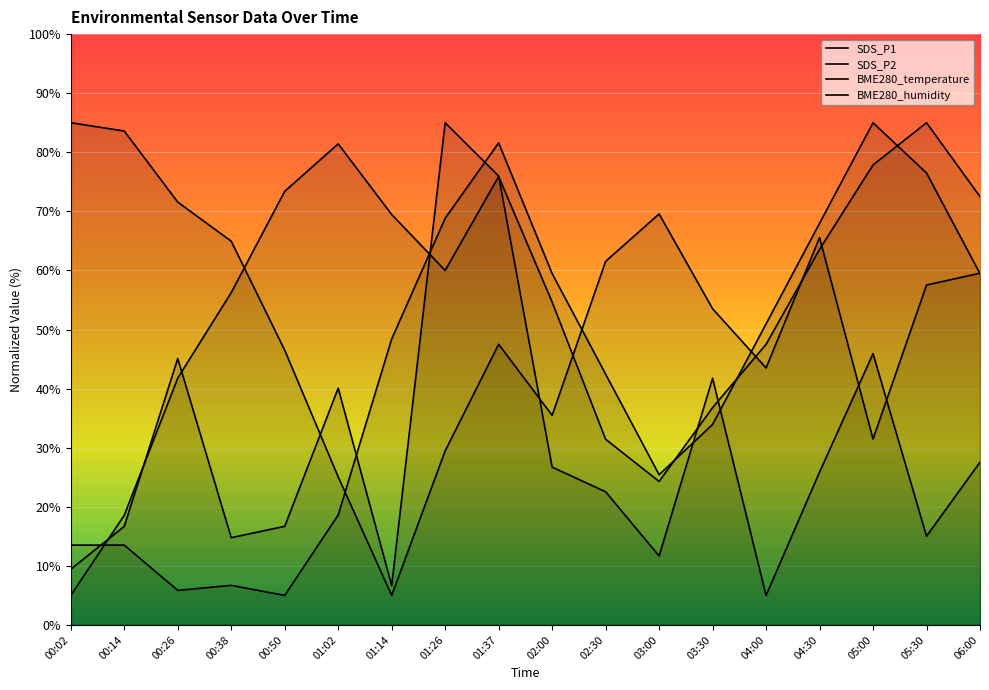

Rank the series by their maximum value, from lowest to highest.

SDS_P1, SDS_P2, BME280_temperature, BME280_humidity